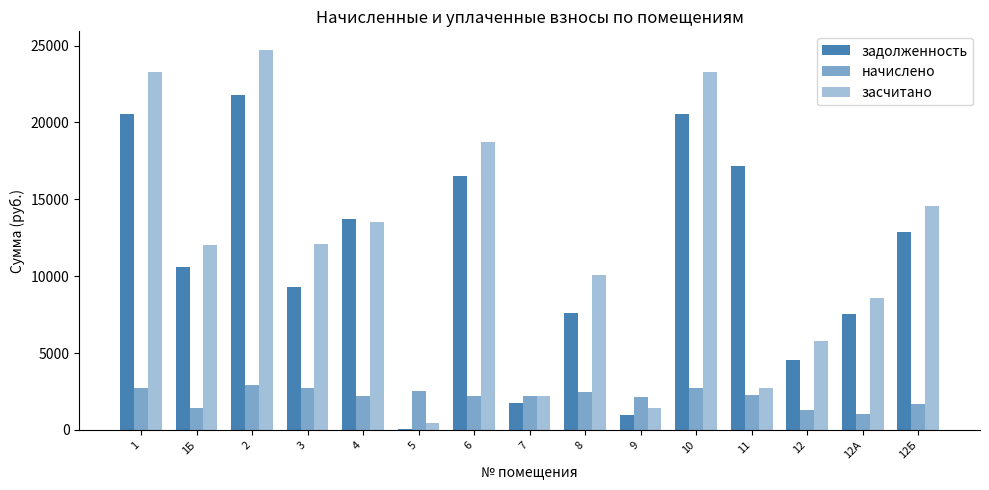

How many categories are shown in the chart?

15